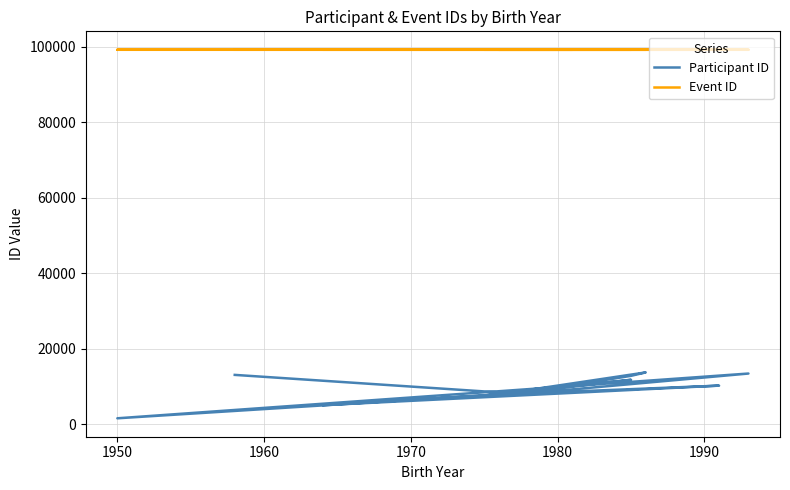

What is the difference between the maximum and minimum values in the Event ID series?

1